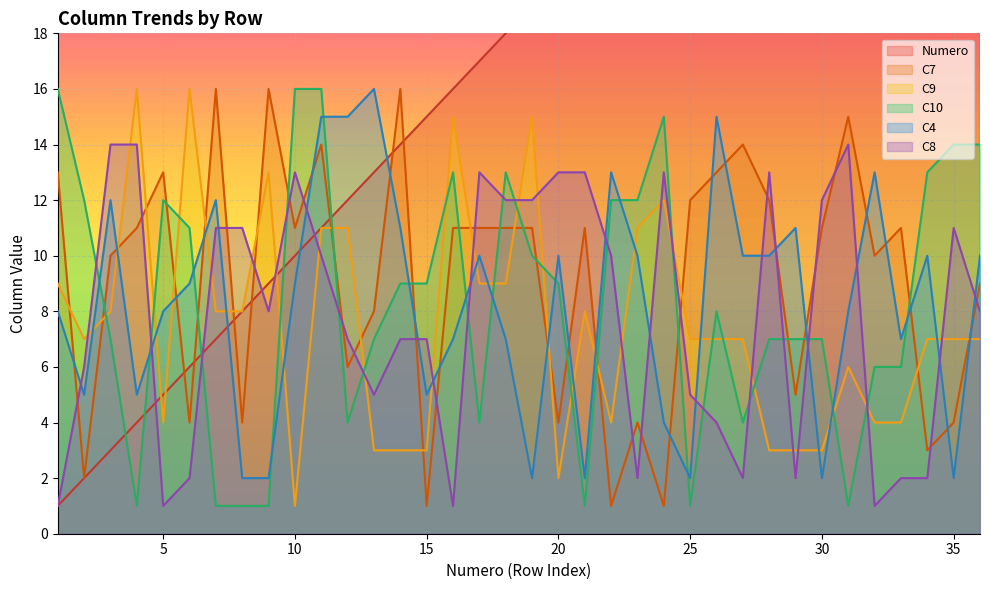

How many lines are shown in the chart?

6